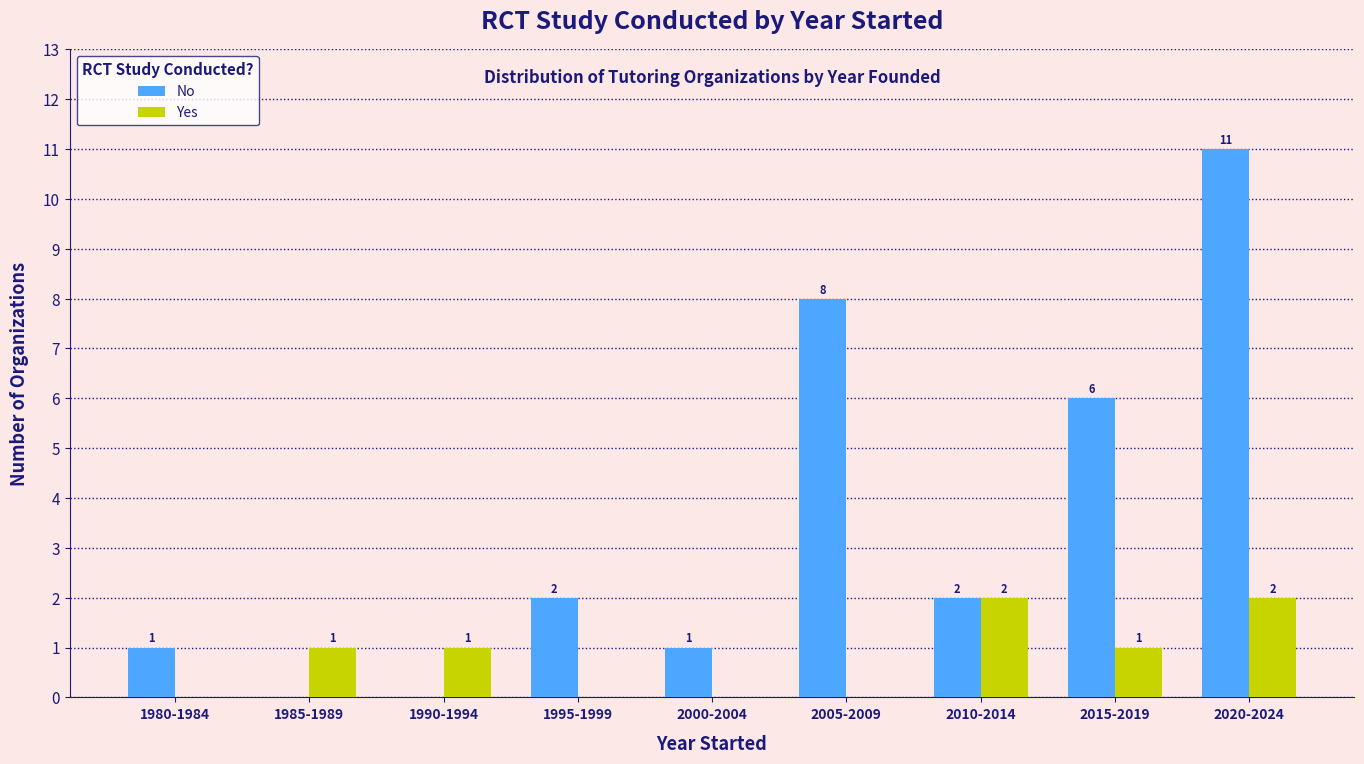

Reading left to right, what are all the values shown in this chart?

No: 1	0	0	2	1	8	2	6	11
Yes: 0	1	1	0	0	0	2	1	2